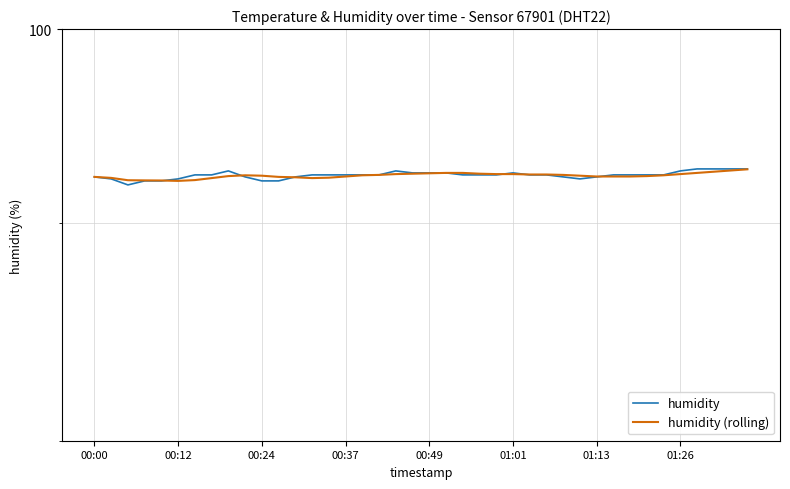

At how many categories does at least one series exceed 92?

40